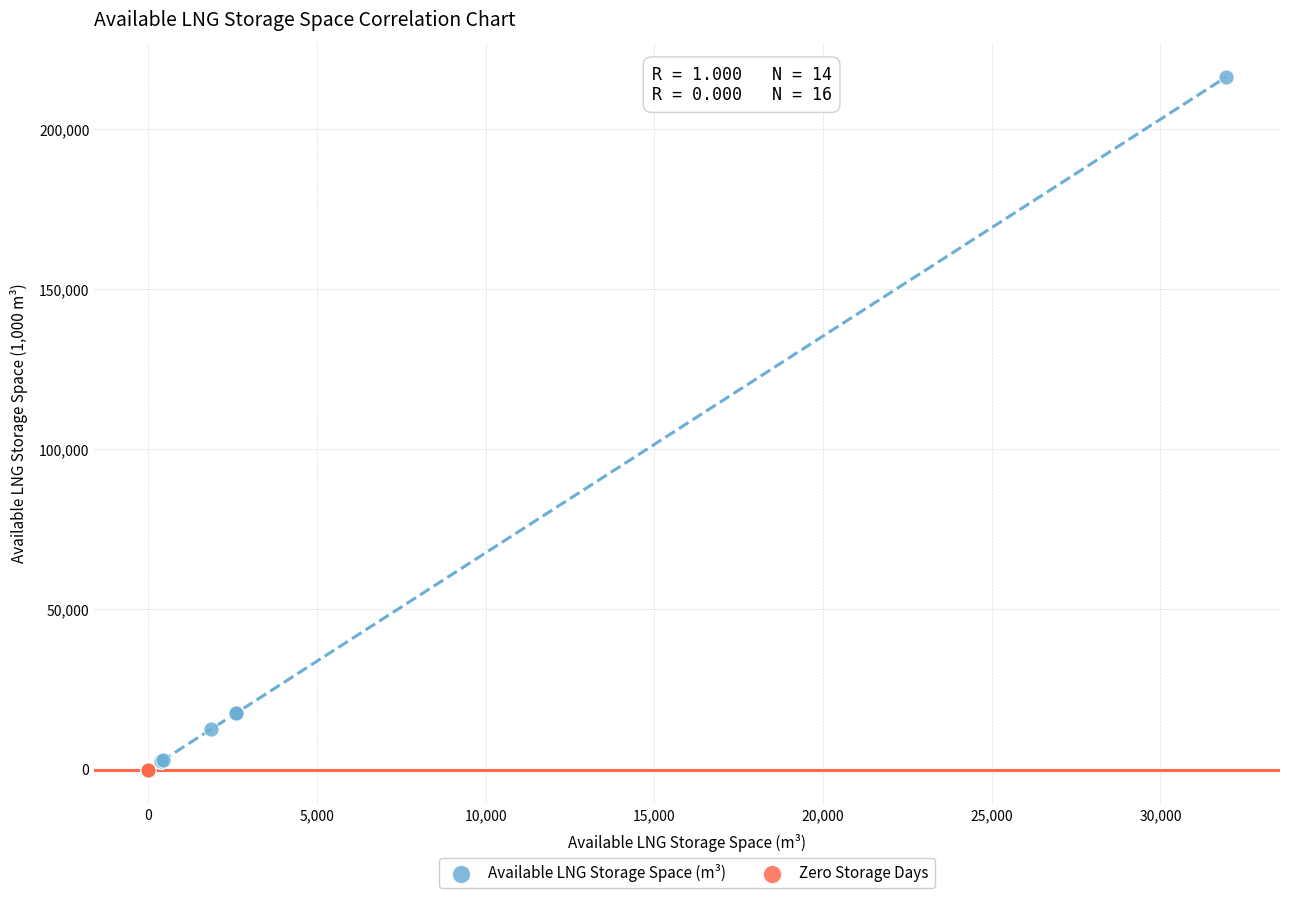

Which series reaches the maximum Y coordinate?

Available LNG Storage Space (m³)